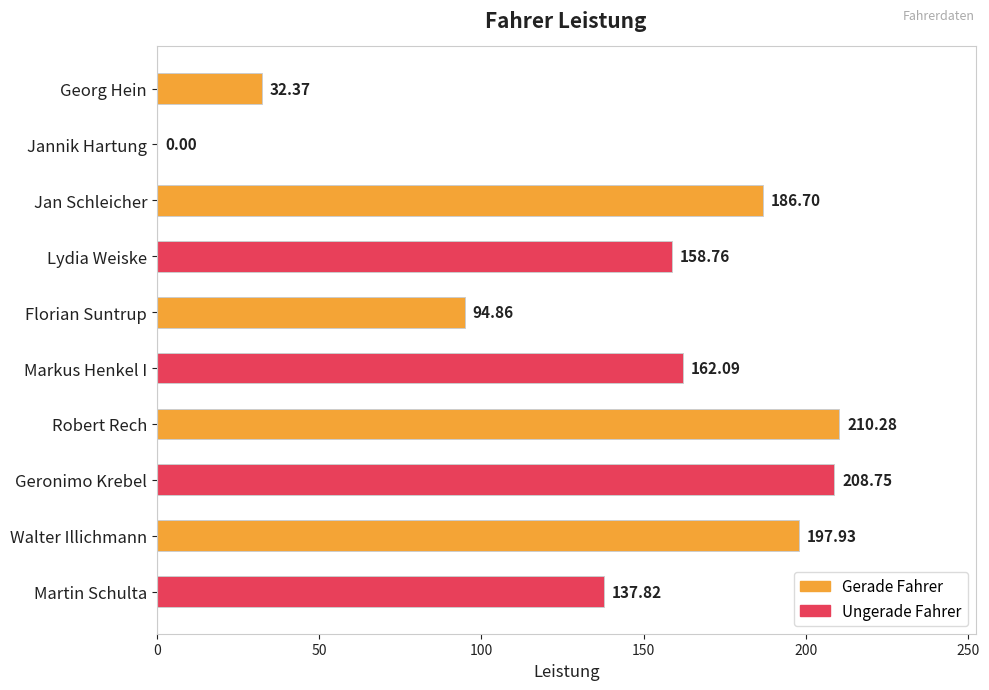

Where is the data nearest to the value 105?

Florian Suntrup